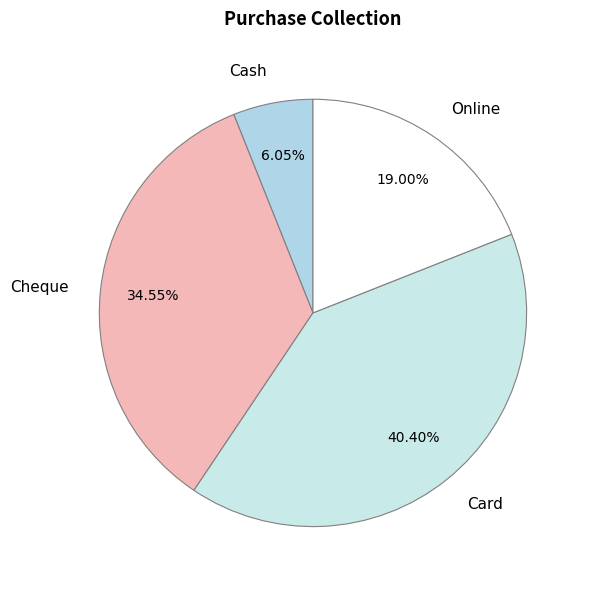

How many segments does this pie chart have?

4